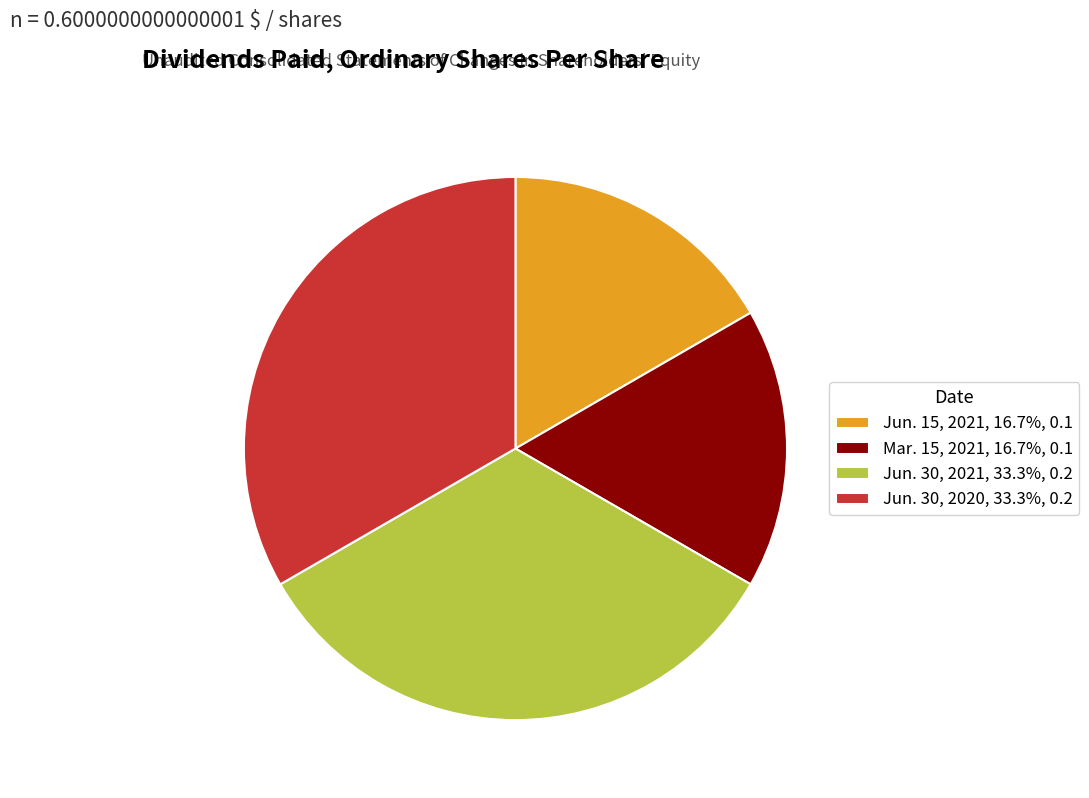

How many slices are in this pie chart?

4